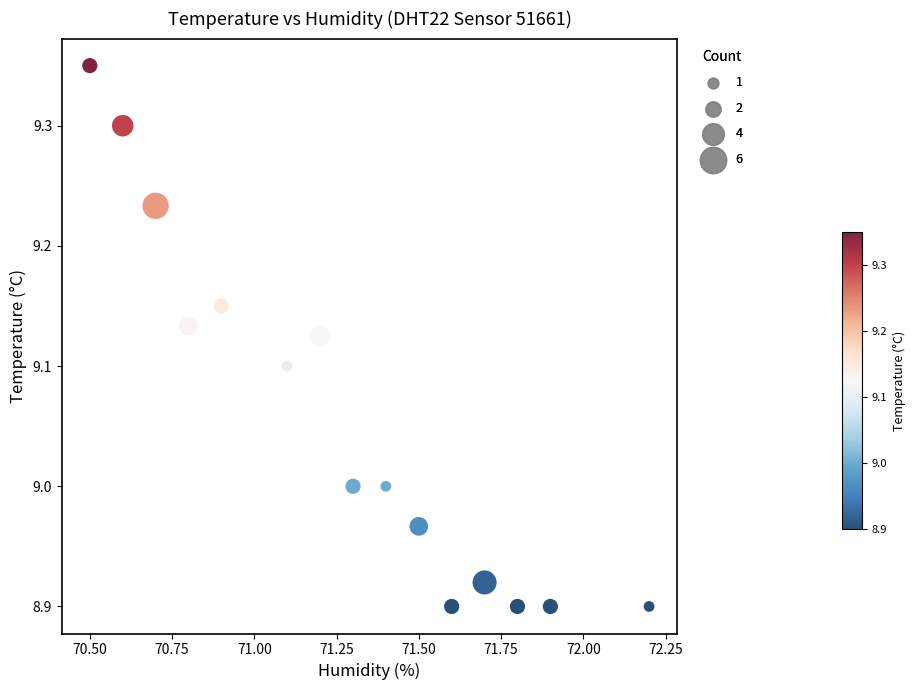

What is the range of X values (max minus min)?

1.7